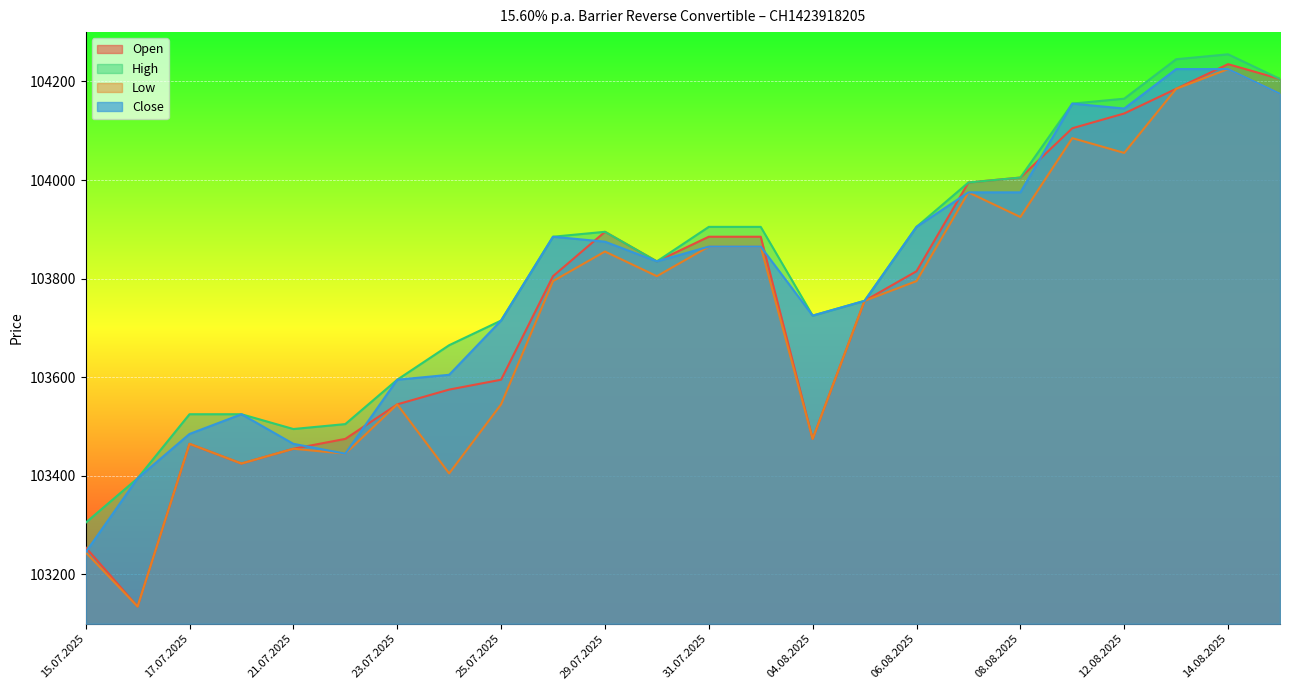

What is the label of the 15th point from the left?

04.08.2025